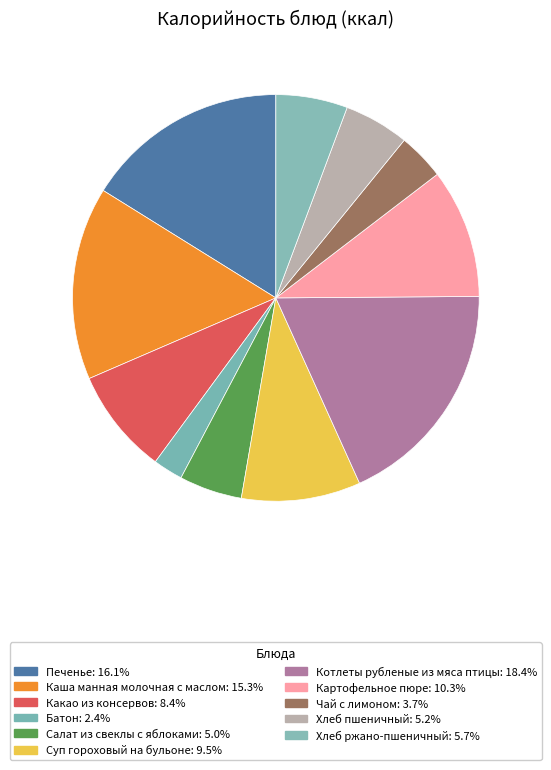

The Котлеты рубленые из мяса птицы slice represents 10% of the pie. True or false?

False